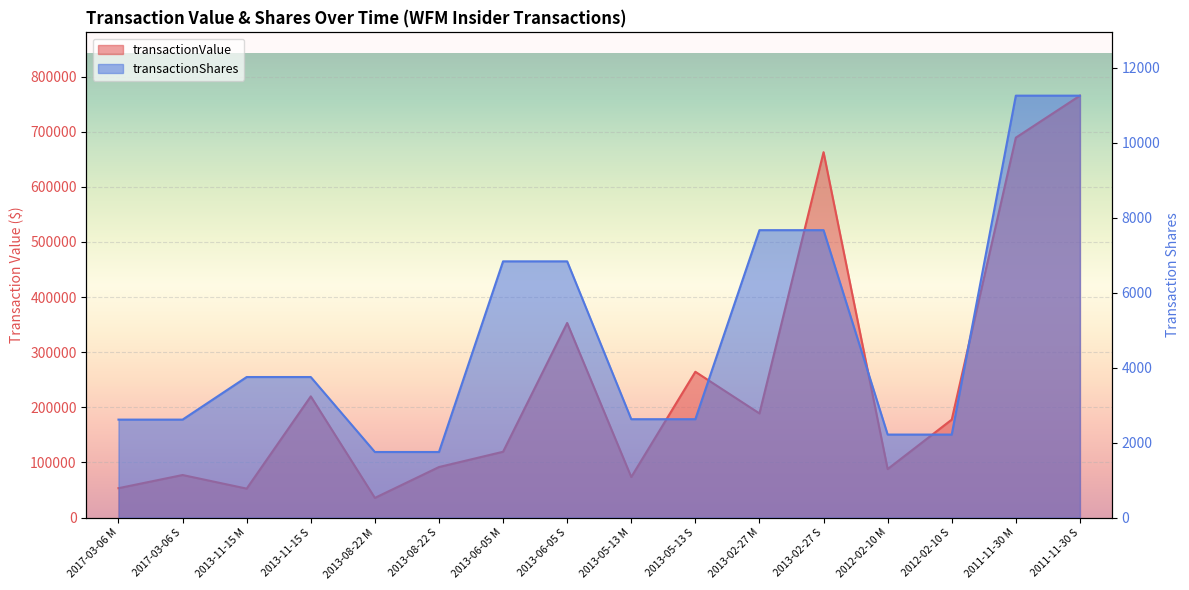

Which label corresponds to the smallest value in the chart?

2013-08-22 M